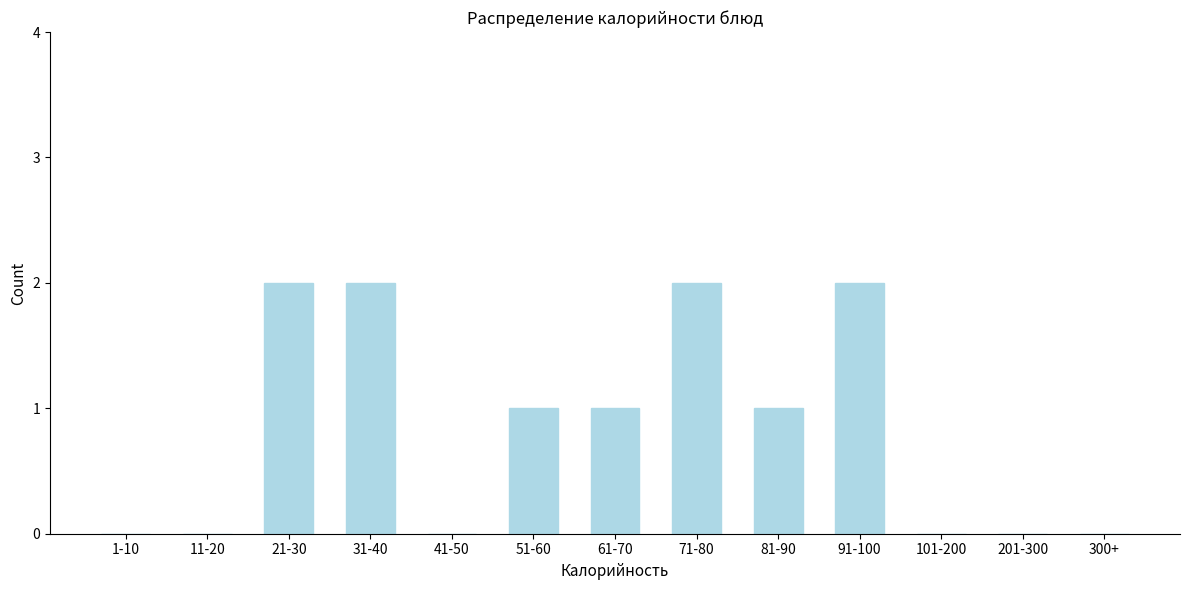

Reading right to left, extract all data points from this chart.

300+=0	201-300=0	101-200=0	91-100=2	81-90=1	71-80=2	61-70=1	51-60=1	41-50=0	31-40=2	21-30=2	11-20=0	1-10=0